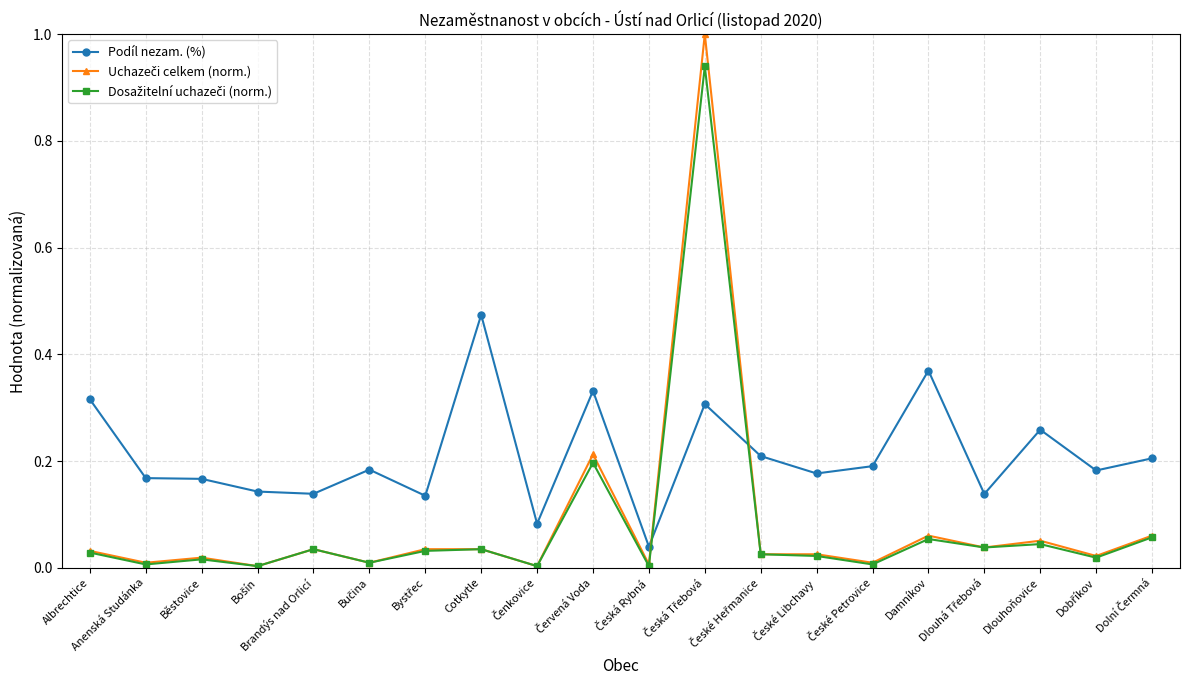

True or false: Podíl nezam. (%) has more than 1 interior local peaks.

True